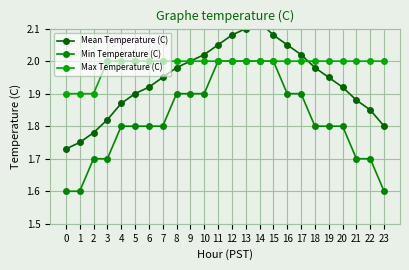

The Mean Temperature (C) series shows 2.1 at 14. True or false?

True